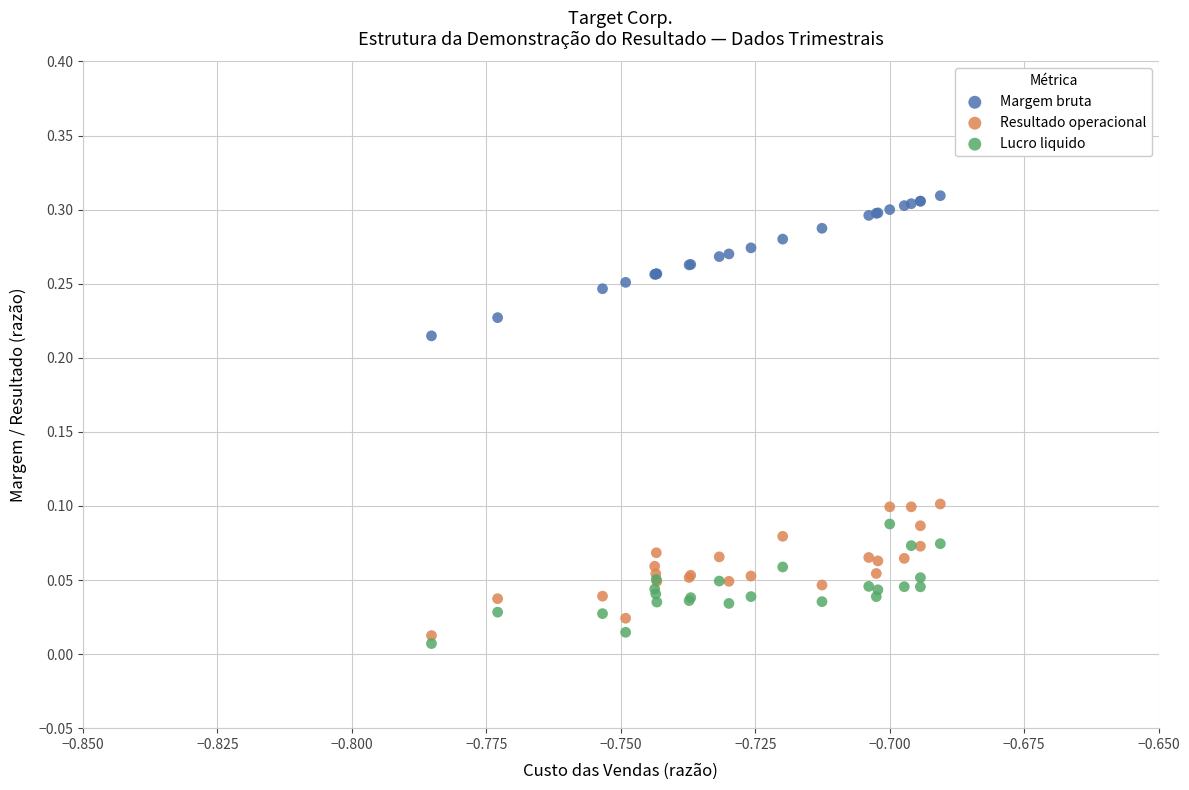

Which series reaches the maximum Y coordinate?

Margem bruta